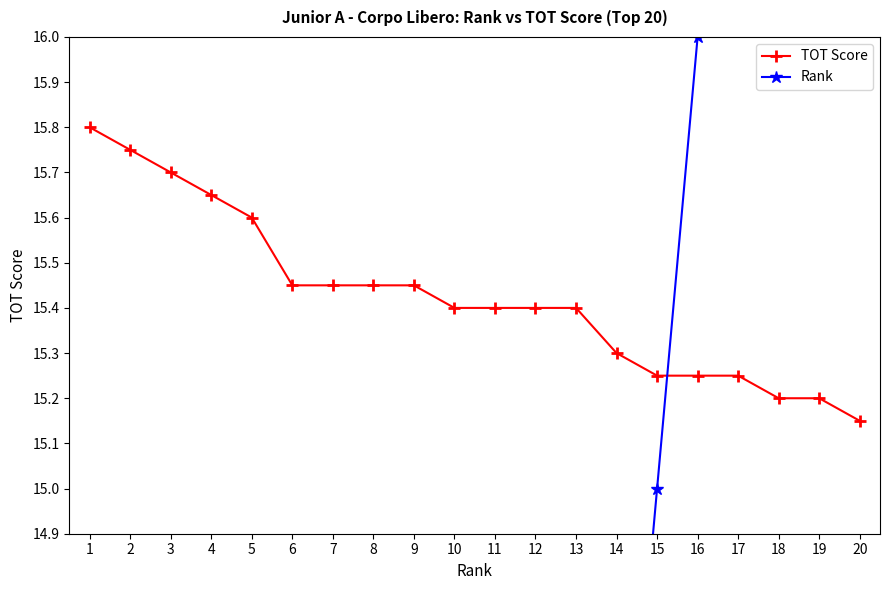

How many data points does each series have?

20